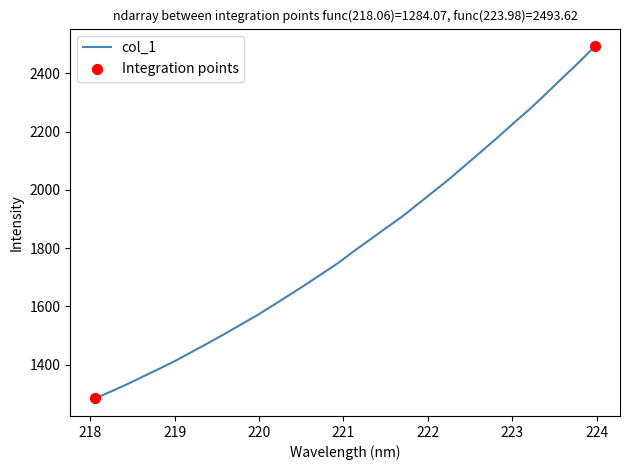

What is the maximum value shown in the chart?

2493.6